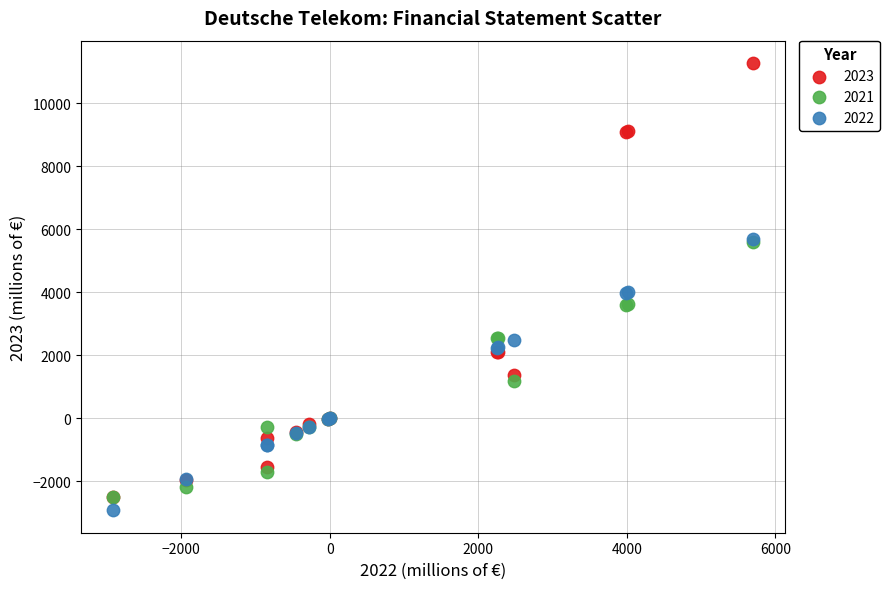

Which series contains the lowest Y value?

2022